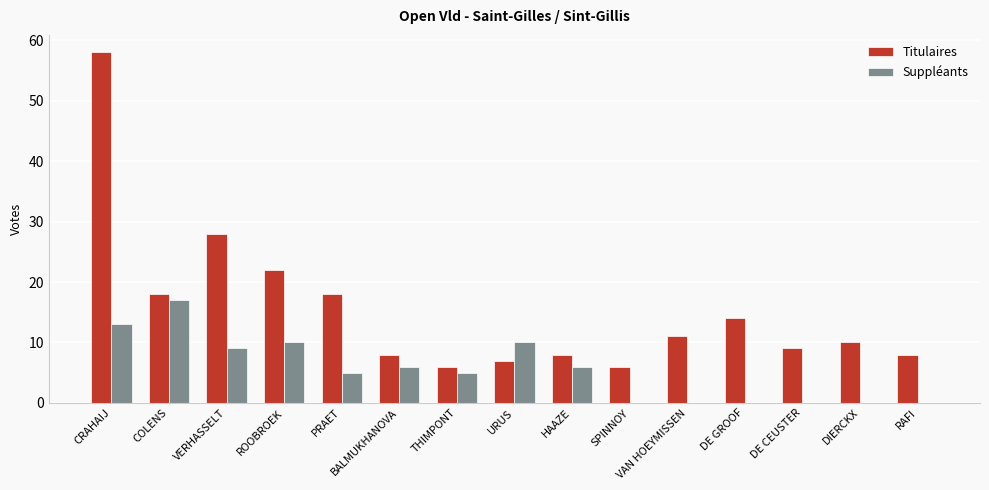

What is the sum of all Titulaires values?

231